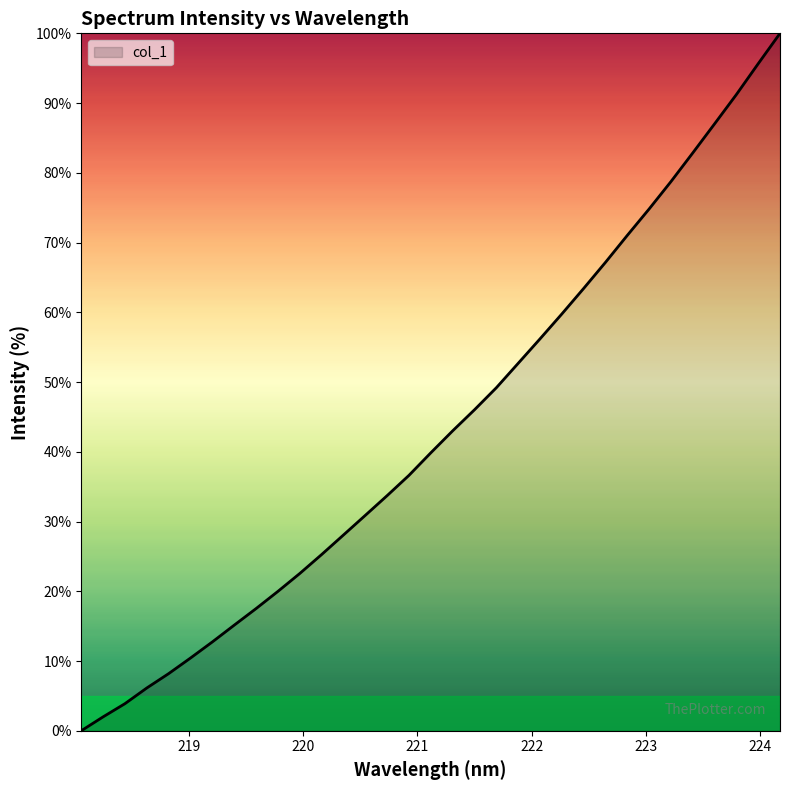

What is the difference between the maximum and minimum values?

100.0